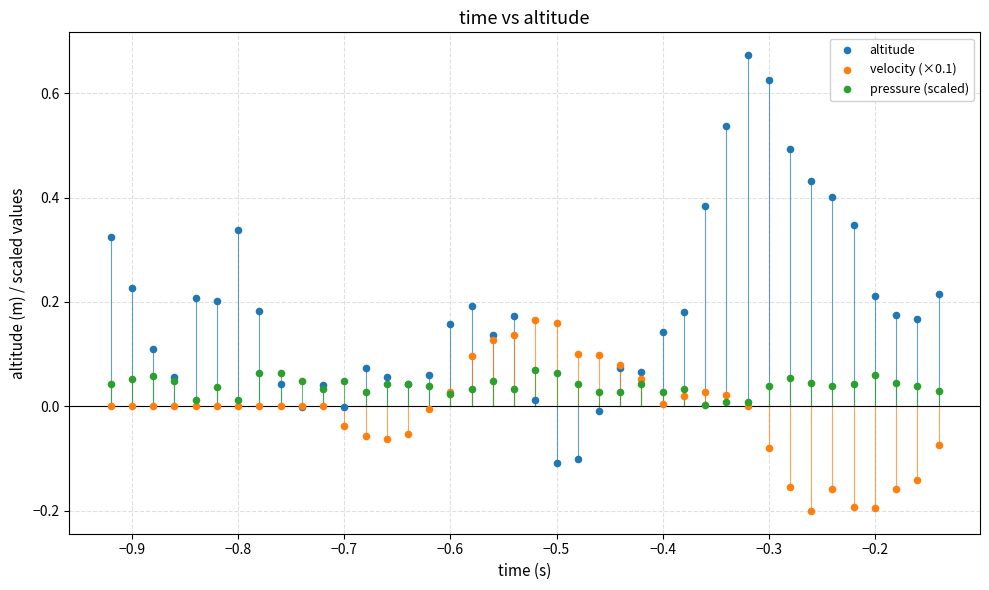

Which series reaches the minimum Y coordinate?

velocity (×0.1)